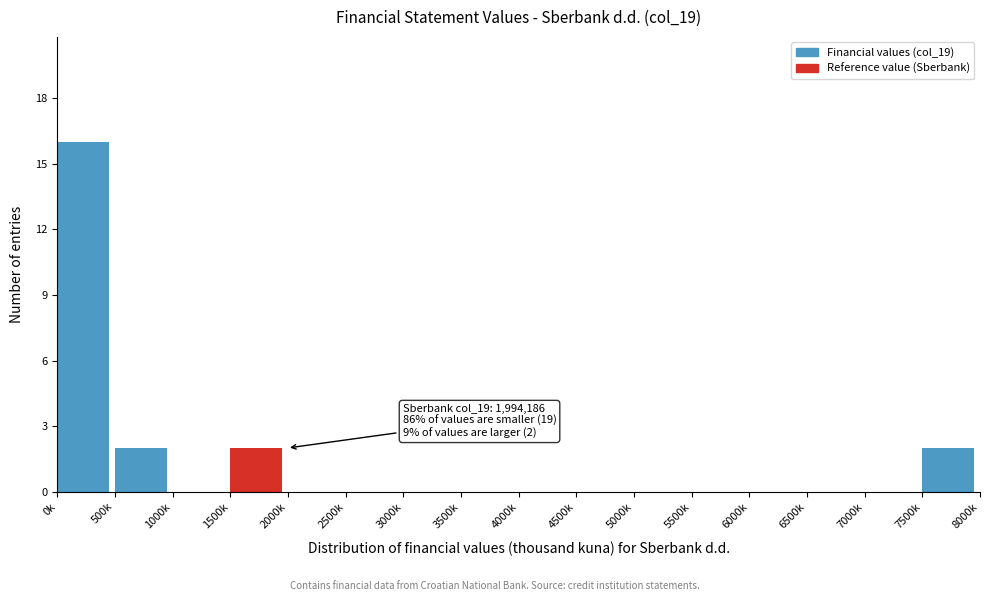

Reading right to left, transcribe all the data shown in this chart.

7500k=2	7000k=0	6500k=0	6000k=0	5500k=0	5000k=0	4500k=0	4000k=0	3500k=0	3000k=0	2500k=0	2000k=0	1500k=2	1000k=0	500k=2	0k=16